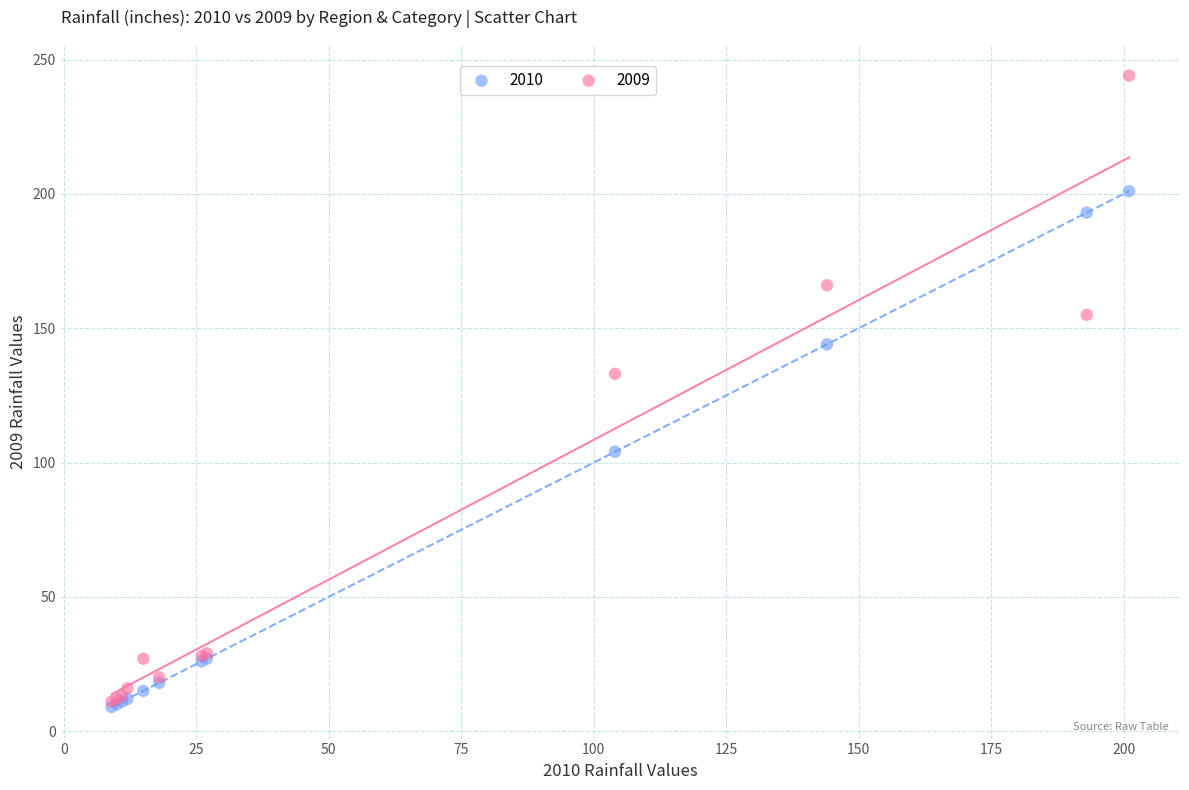

Across all series, what Y value is closest to 126?

133